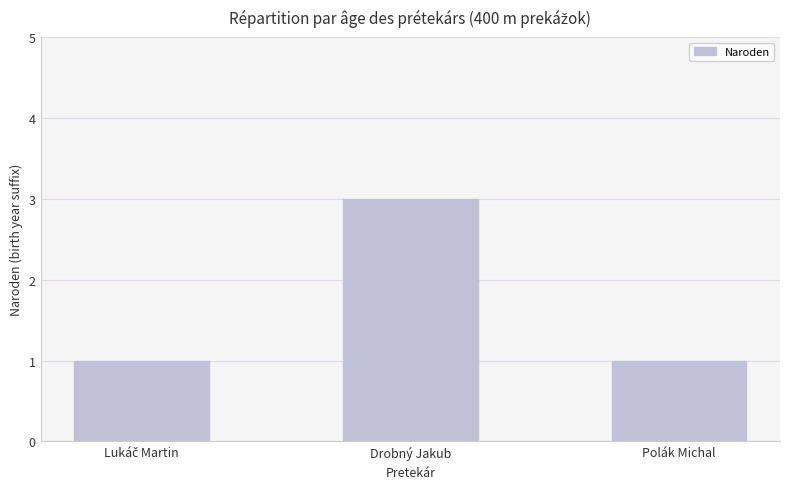

What is the label of the 2nd bar from the right?

Drobný Jakub